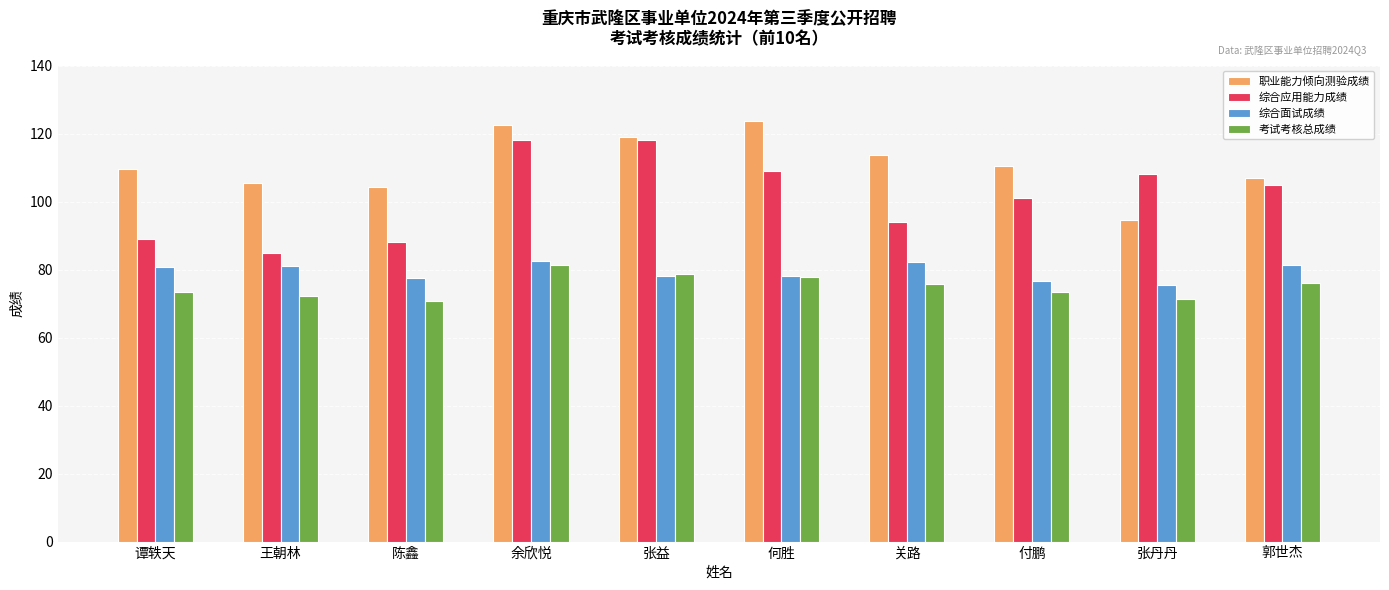

Which series changed the most between 陈鑫 and 张益?

综合应用能力成绩